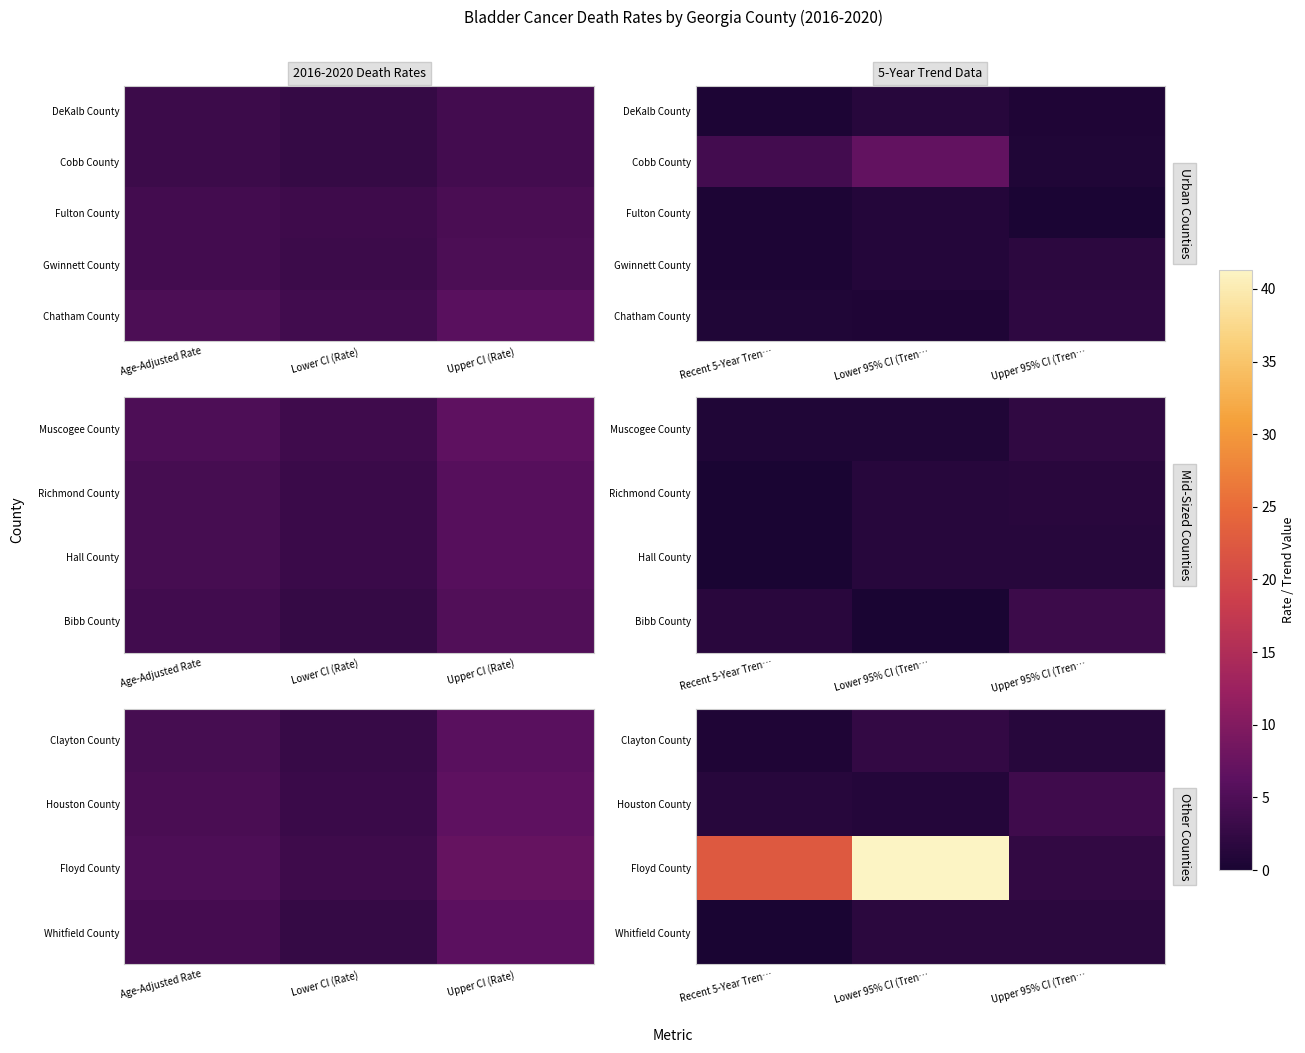

What is the average value of the Floyd County series?

22.1